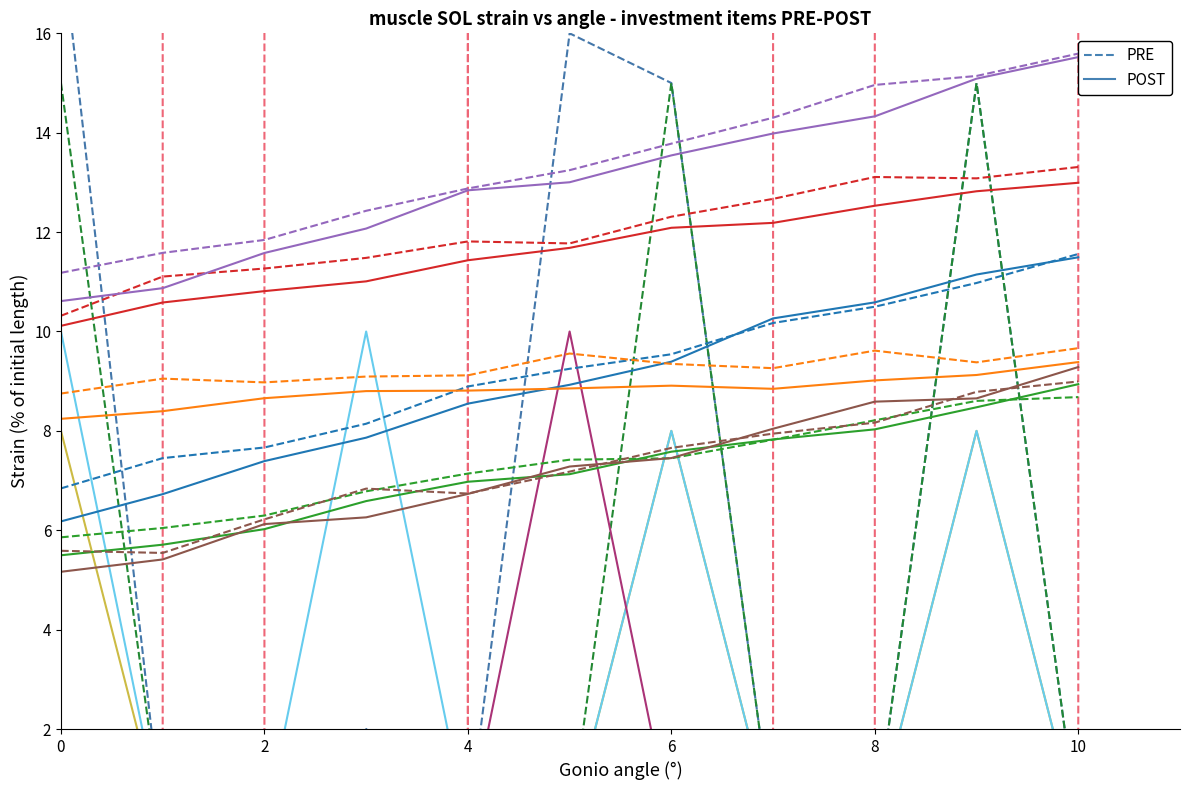

After their last crossing, which series has the higher values: PRE_Освоение_план or POST_Освоение_2025?

PRE_Освоение_план